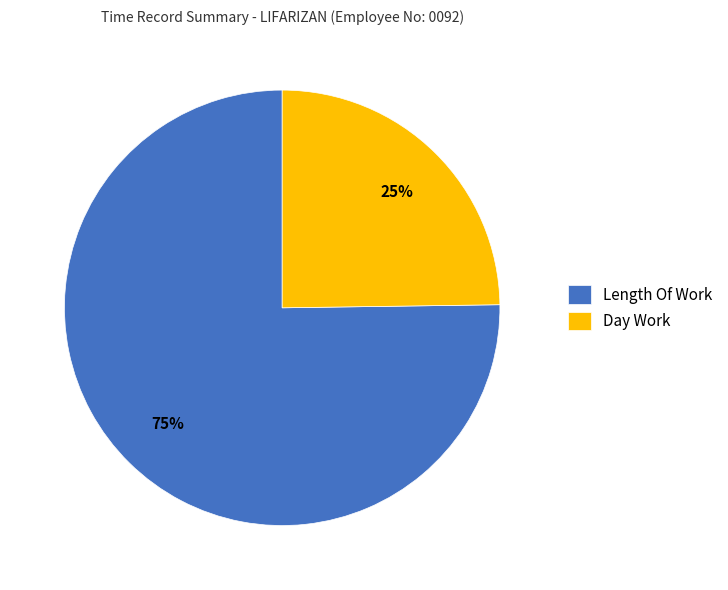

The Day Work slice represents 25% of the pie. True or false?

True